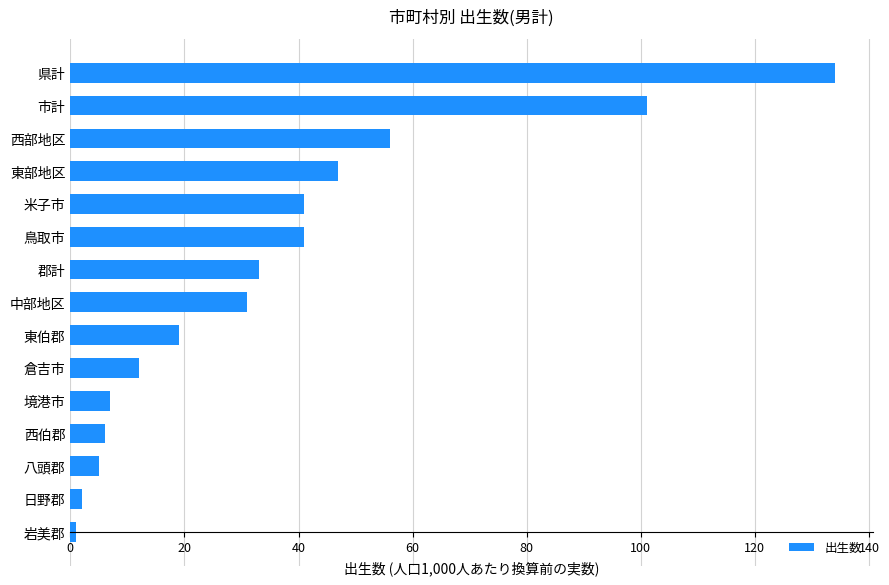

Reading bottom to top, extract all data points from this chart.

岩美郡=1	日野郡=2	八頭郡=5	西伯郡=6	境港市=7	倉吉市=12	東伯郡=19	中部地区=31	郡計=33	鳥取市=41	米子市=41	東部地区=47	西部地区=56	市計=101	県計=134